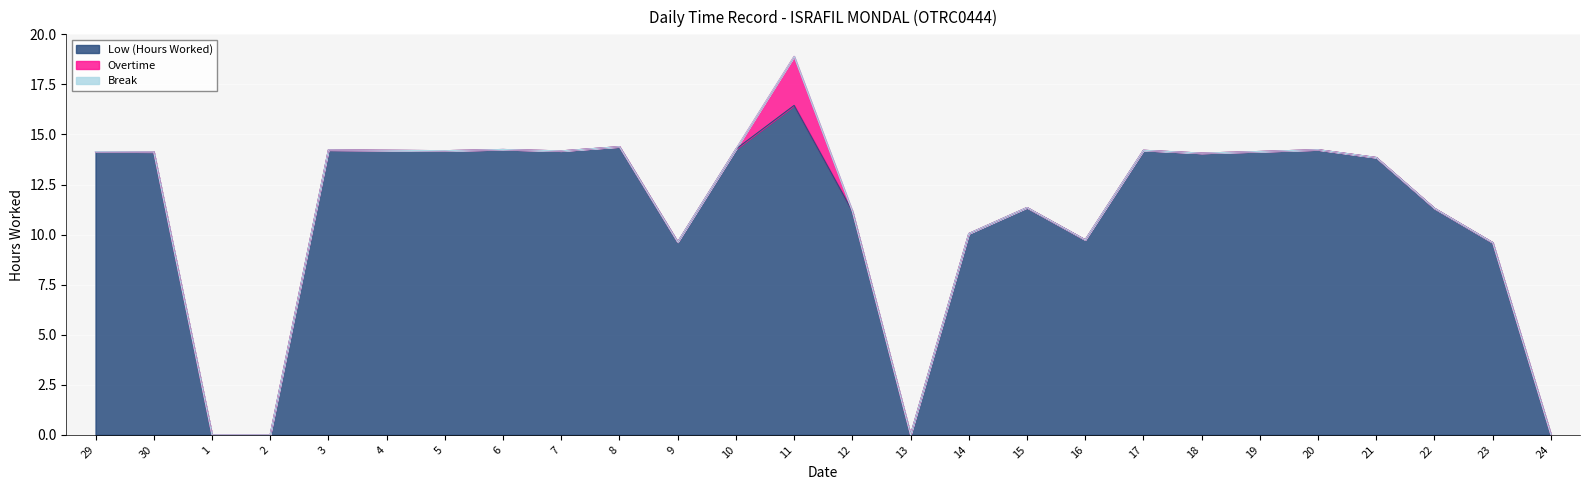

Reading left to right, list all the values displayed in this chart.

Low (Hours Worked): 29=14.1	30=14.1	1=0.0	2=0.0	3=14.2	4=14.2	5=14.2	6=14.2	7=14.2	8=14.4	9=9.6	10=14.3	11=16.4	12=11.2	13=0.0	14=10.1	15=11.3	16=9.7	17=14.2	18=14.1	19=14.2	20=14.2	21=13.8	22=11.3	23=9.6	24=0.0
Overtime: 29=0.0	30=0.0	1=0.0	2=0.0	3=0.0	4=0.0	5=0.0	6=0.0	7=0.0	8=0.0	9=0.0	10=0.0	11=2.5	12=0.0	13=0.0	14=0.0	15=0.0	16=0.0	17=0.0	18=0.0	19=0.0	20=0.0	21=0.0	22=0.0	23=0.0	24=0.0
Break: 29=0.0	30=0.0	1=0.0	2=0.0	3=0.0	4=0.0	5=0.0	6=0.0	7=0.0	8=0.0	9=0.0	10=0.0	11=0.0	12=0.0	13=0.0	14=0.0	15=0.0	16=0.0	17=0.0	18=0.0	19=0.0	20=0.0	21=0.0	22=0.0	23=0.0	24=0.0